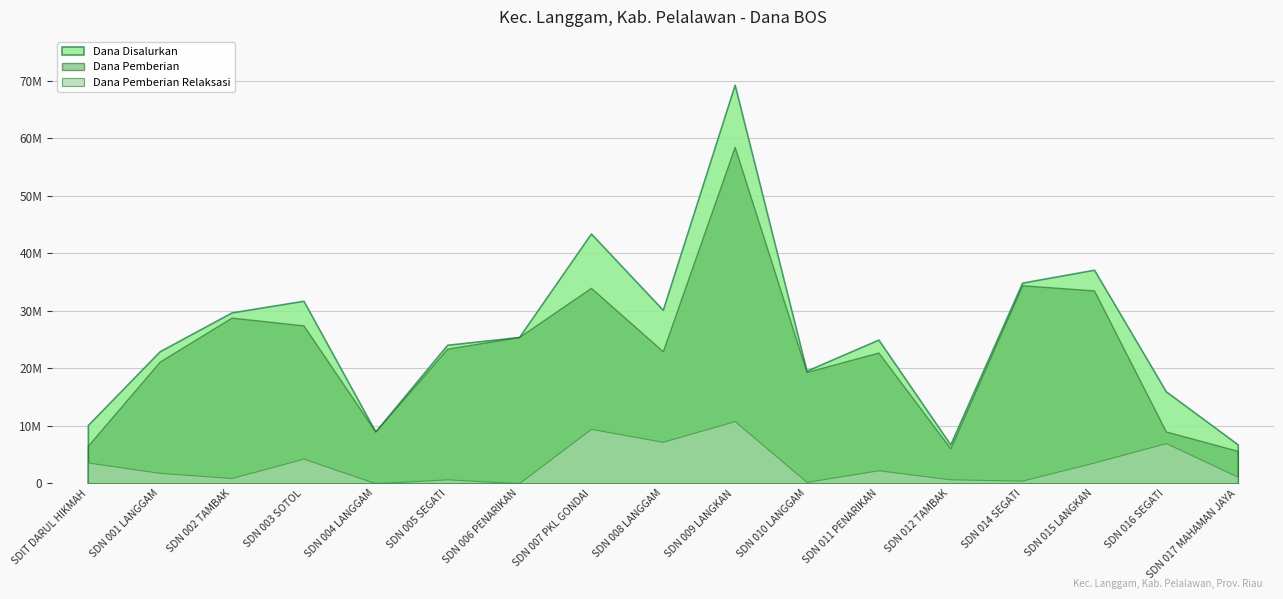

What position from the left is SD NEGERI 016 SEGATI?

16